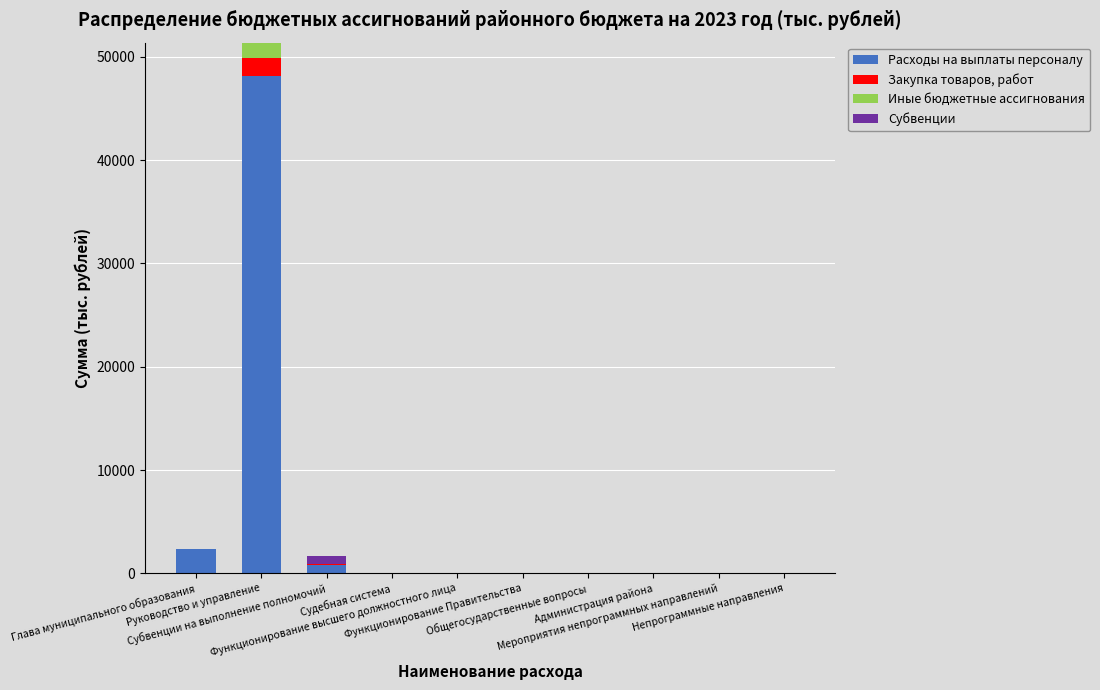

What is the label of the 7th bar from the left?

Общегосударственные вопросы